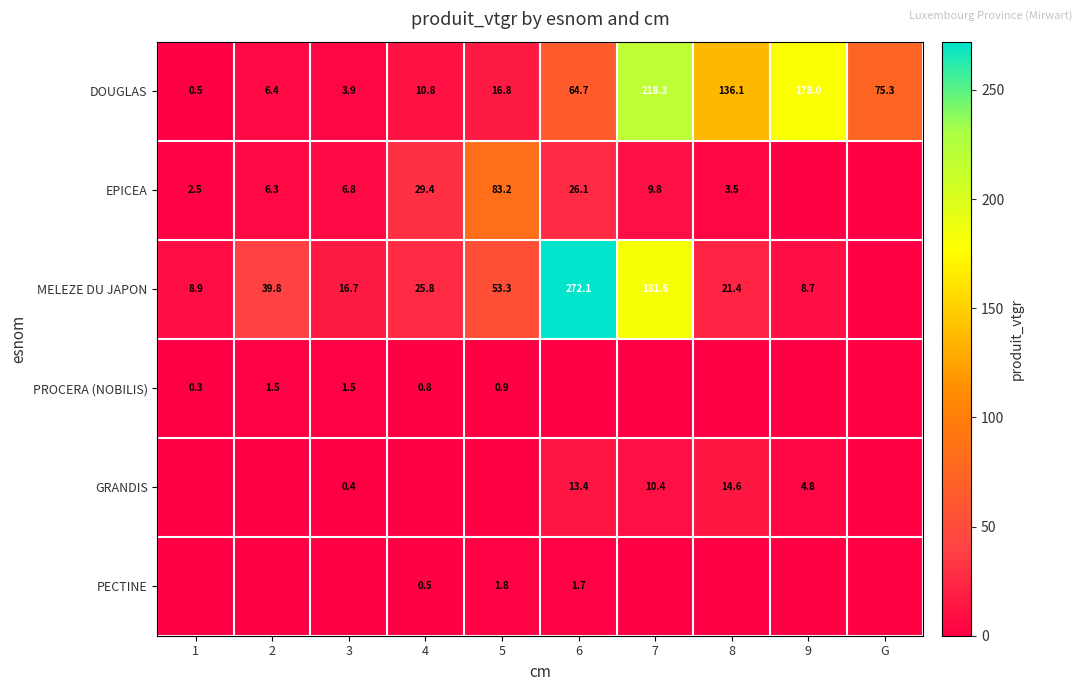

What is the total value across all series at 5?

155.9